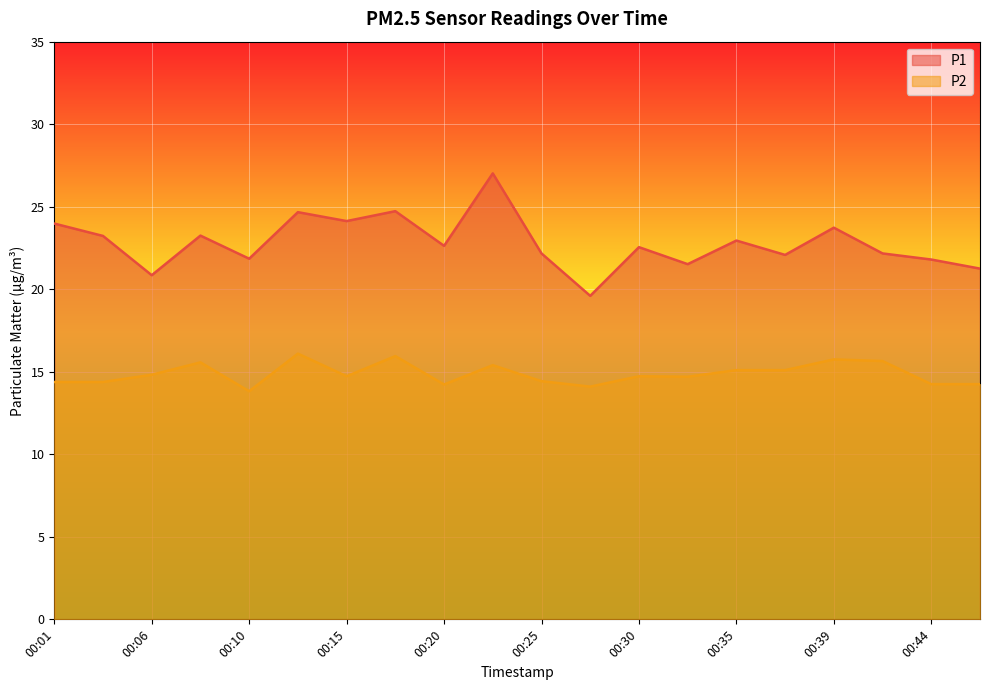

True or false: P2 and P1 cross at least once.

False